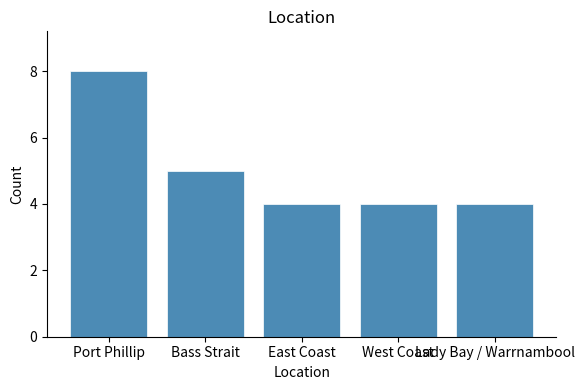

Reading left to right, extract all data points from this chart.

Port Phillip=8	Bass Strait=5	East Coast=4	West Coast=4	Lady Bay / Warrnambool=4